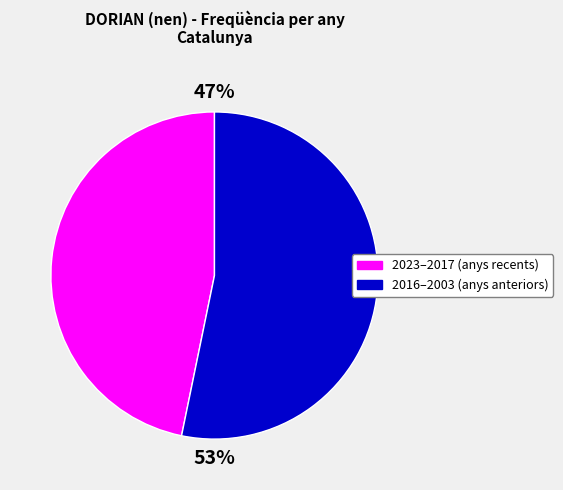

The 2023–2017 (anys recents) slice represents 47% of the pie. True or false?

True